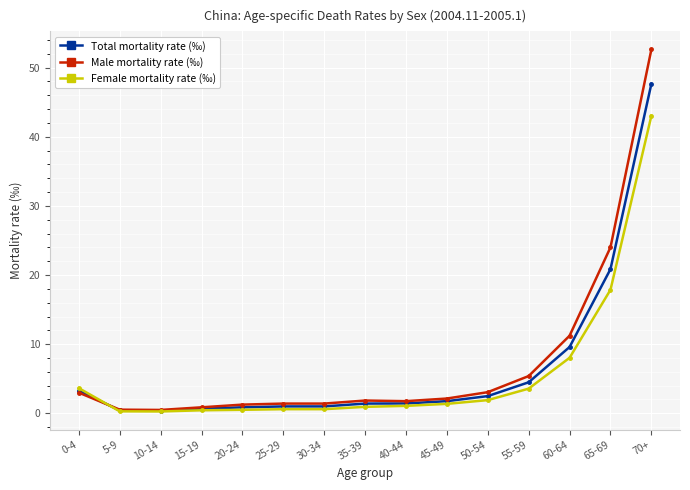

Which category has the highest value across all series?

70+